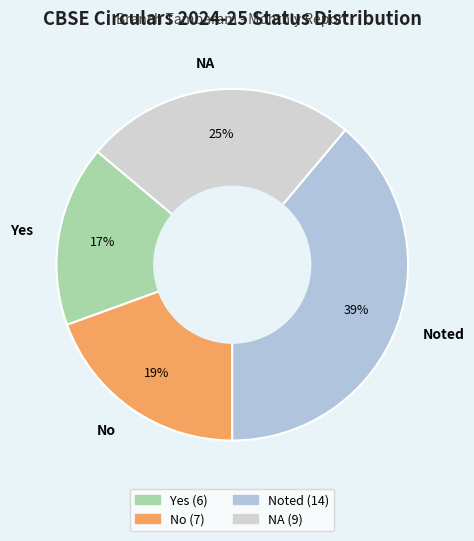

To the nearest percent, what is the difference between the largest and smallest slice percentages?

22%